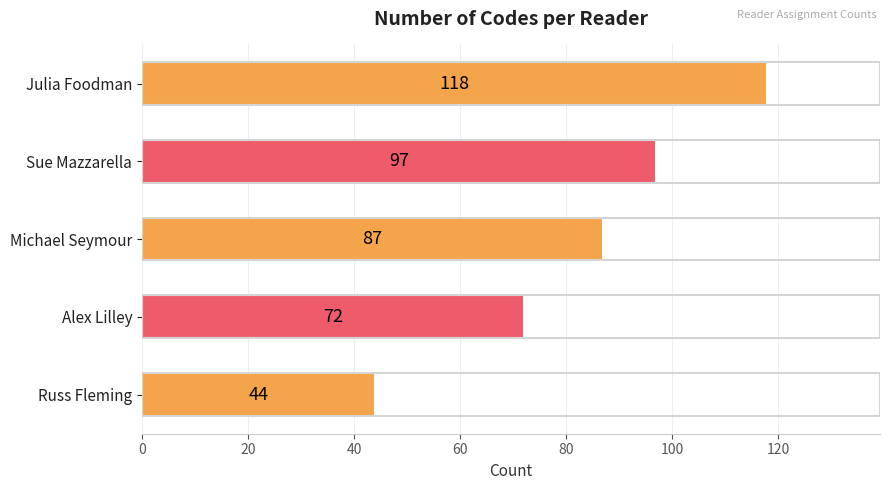

True or false: the data shows 23 at Russ Fleming.

False